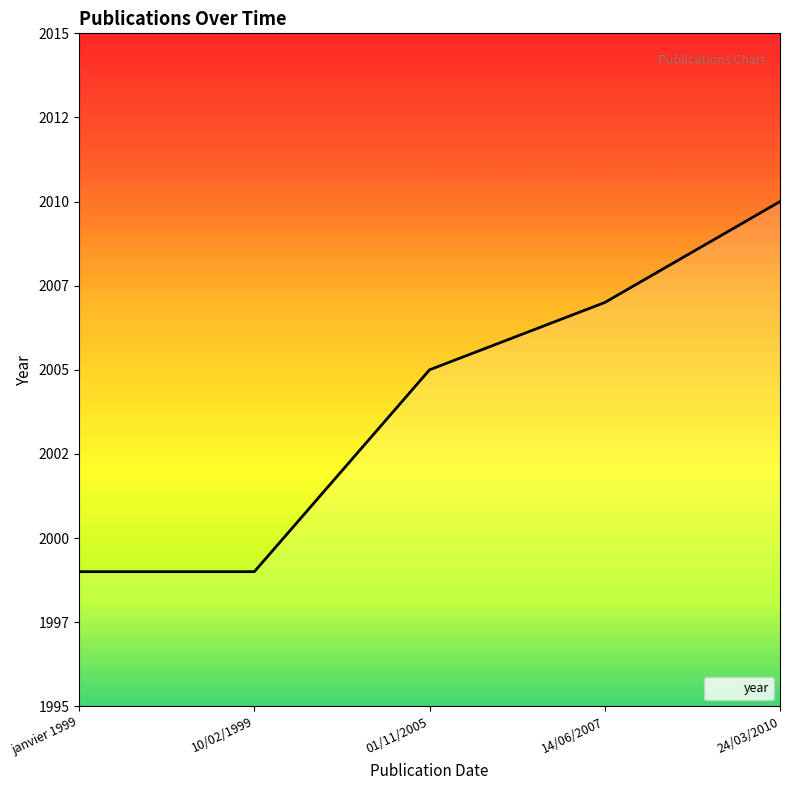

Does the chart display data point markers on the line(s)?

No